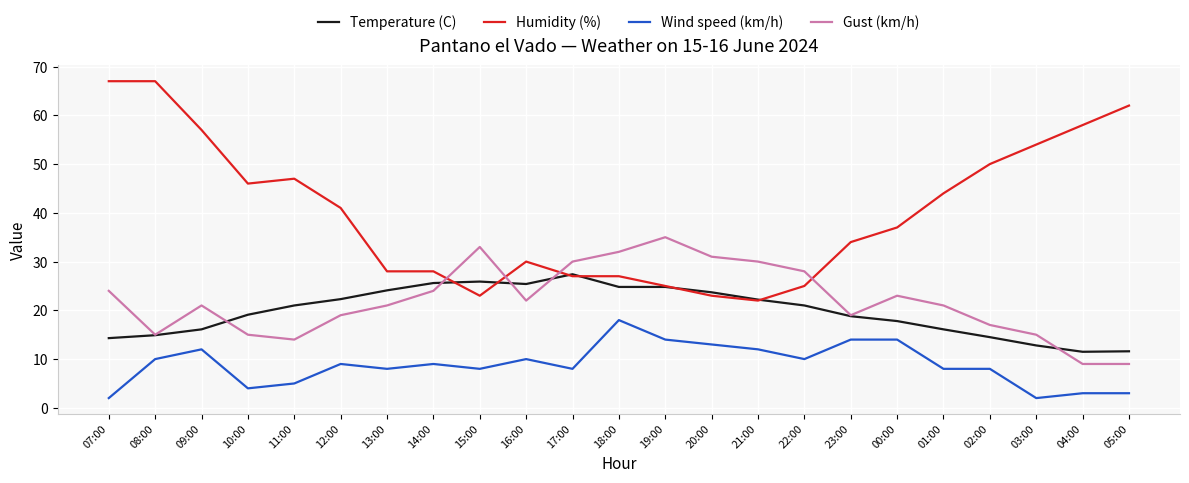

Where is the first local minimum for Gust (km/h)?

08:00